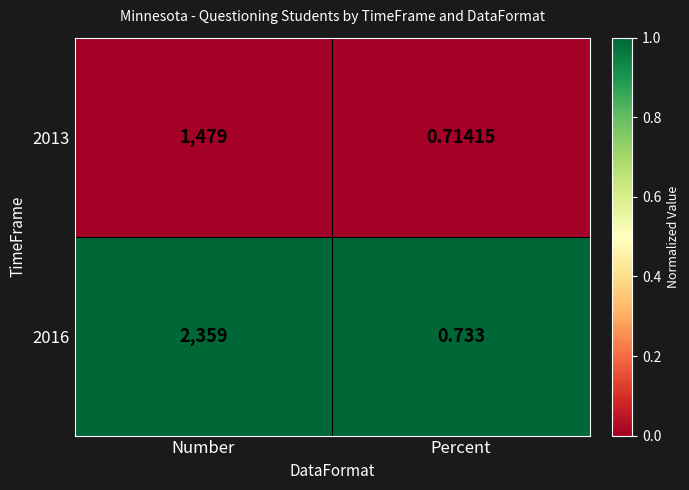

What is the total value across all series at Percent?

1.4